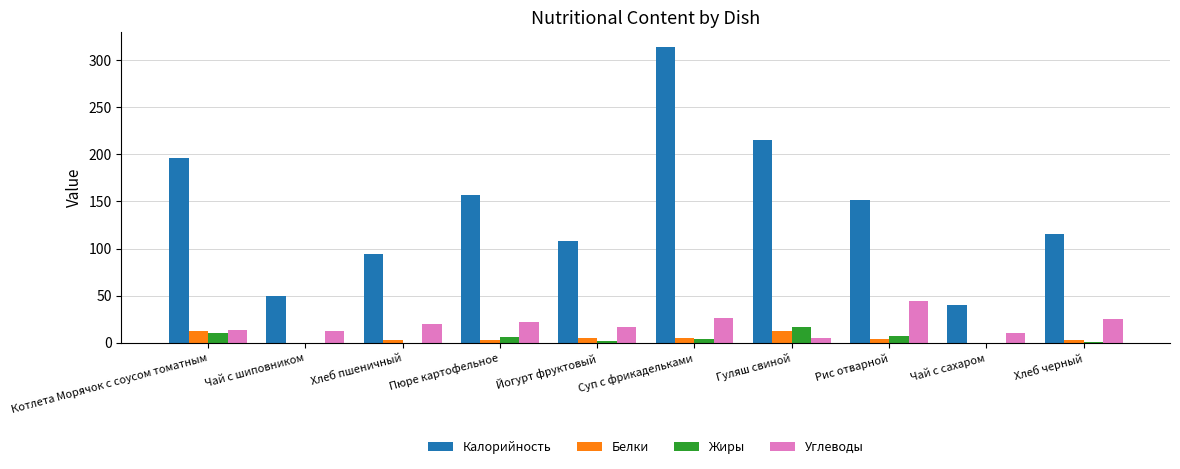

What is the sum of all Калорийность values?

1441.0